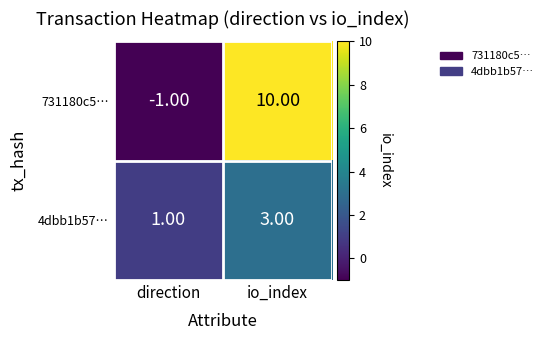

List the series in order of their peak value, highest first.

731180c5…, 4dbb1b57…